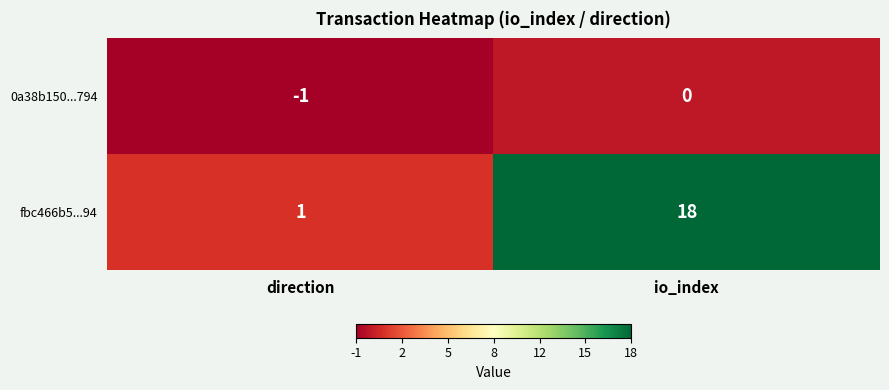

At which category is the sum across all series the highest?

io_index